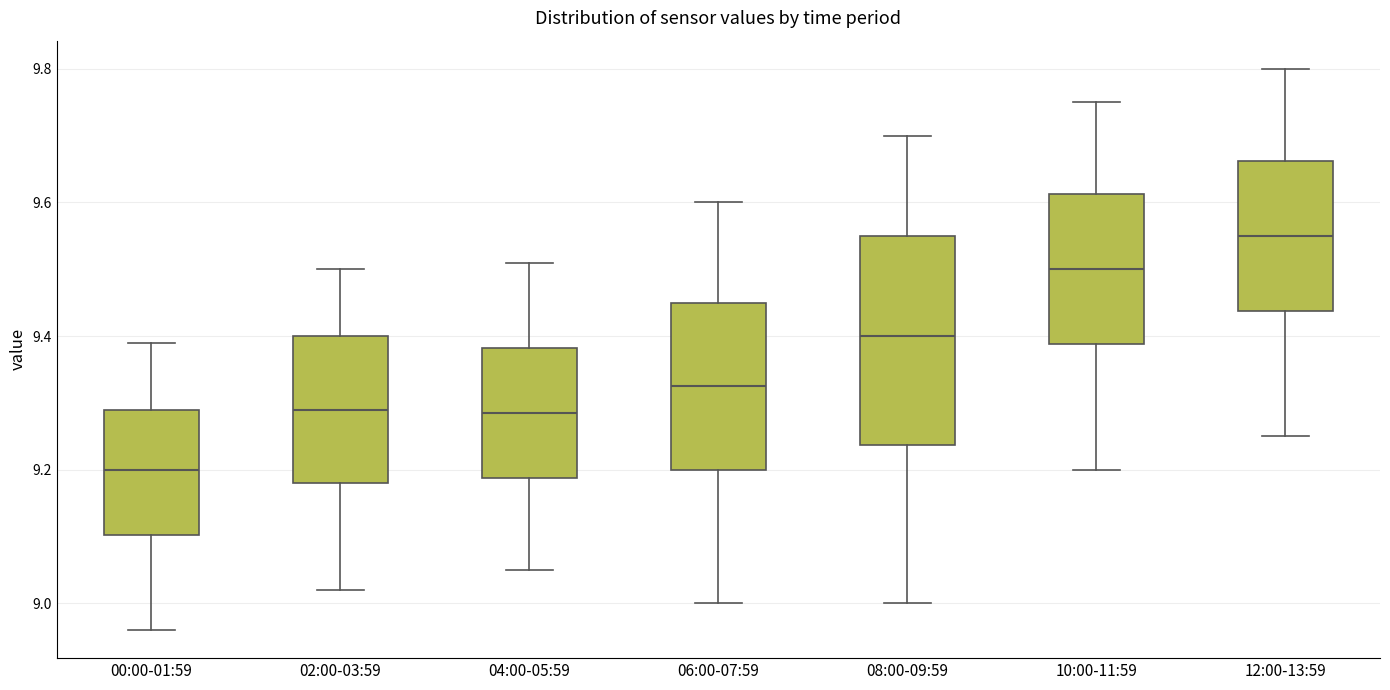

Which box is the tallest, from its lower edge to its upper edge?

08:00-09:59